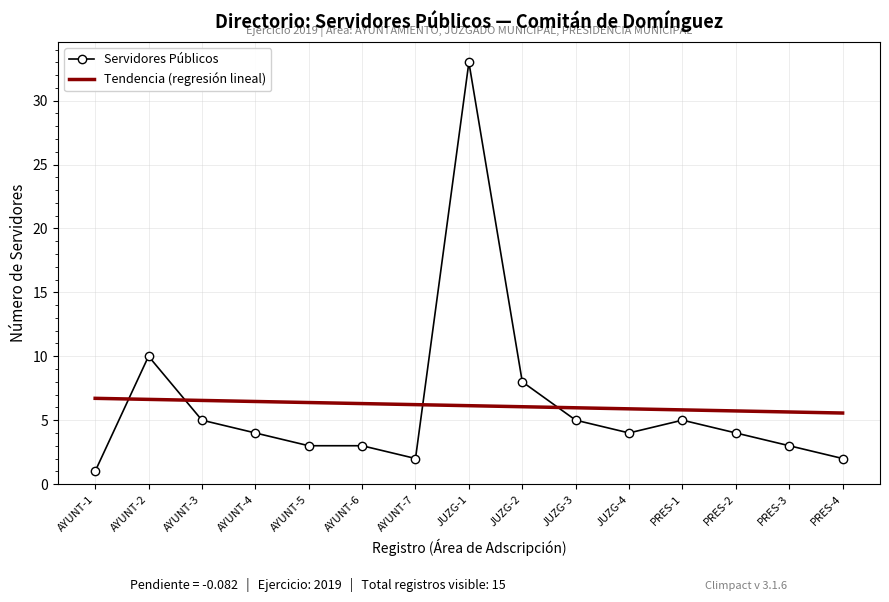

What is the maximum value shown in the chart?

33.0